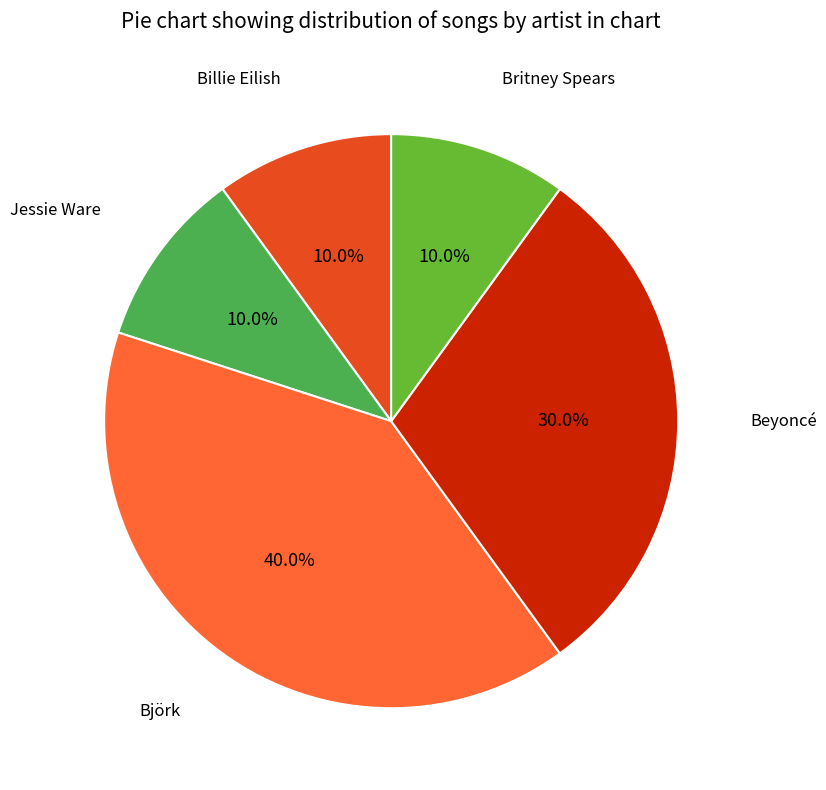

Count the number of slices in the pie.

5